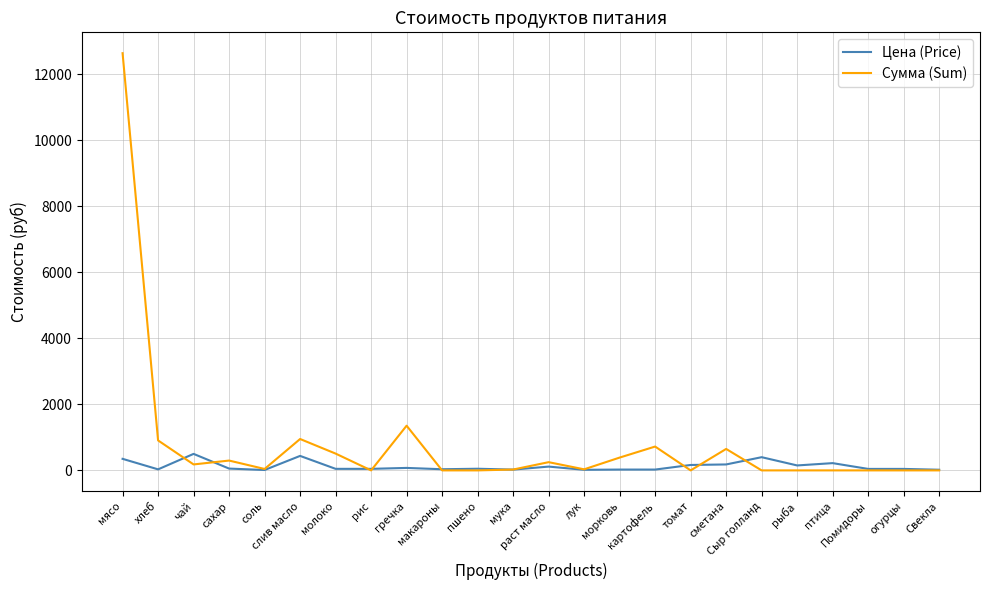

Which series has the widest spread of values?

Сумма (Sum)